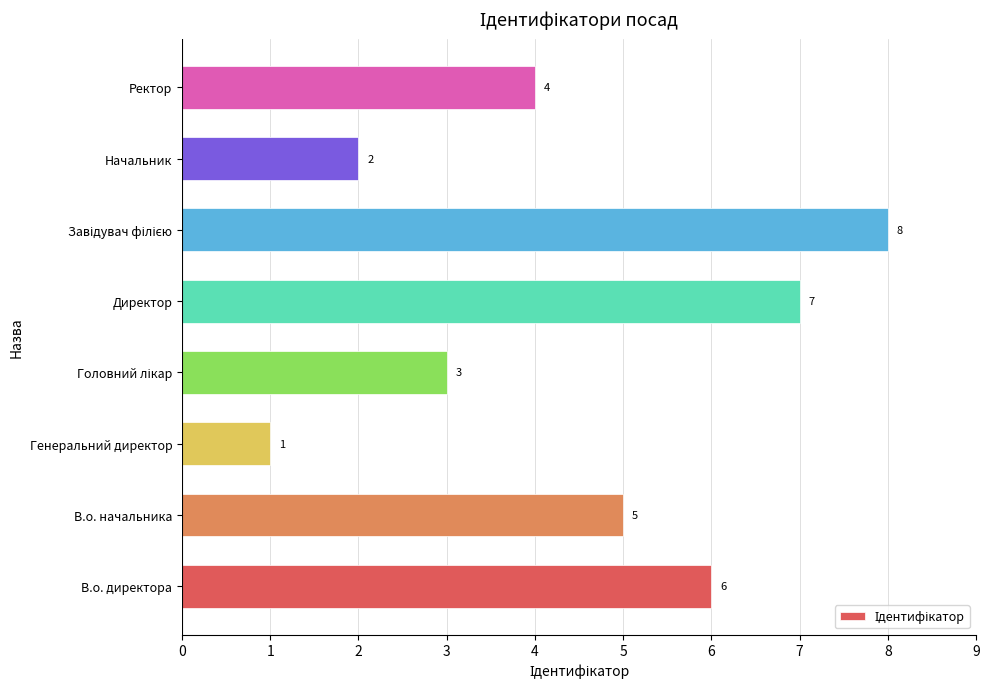

What is the ratio of the value at Директор to the value at В.о. директора?

1.2